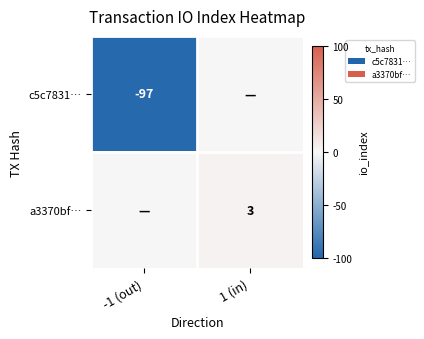

At how many categories does at least one series exceed -8?

2